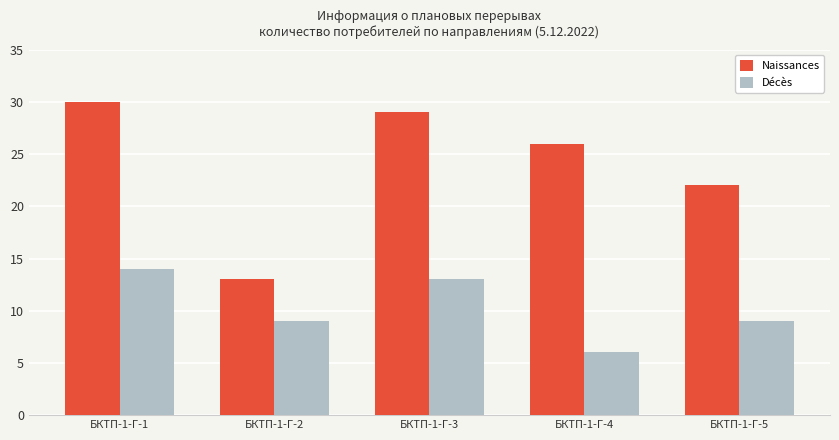

Rank the series at БКТП-1-Г-5 from lowest to highest value.

Décès, Naissances